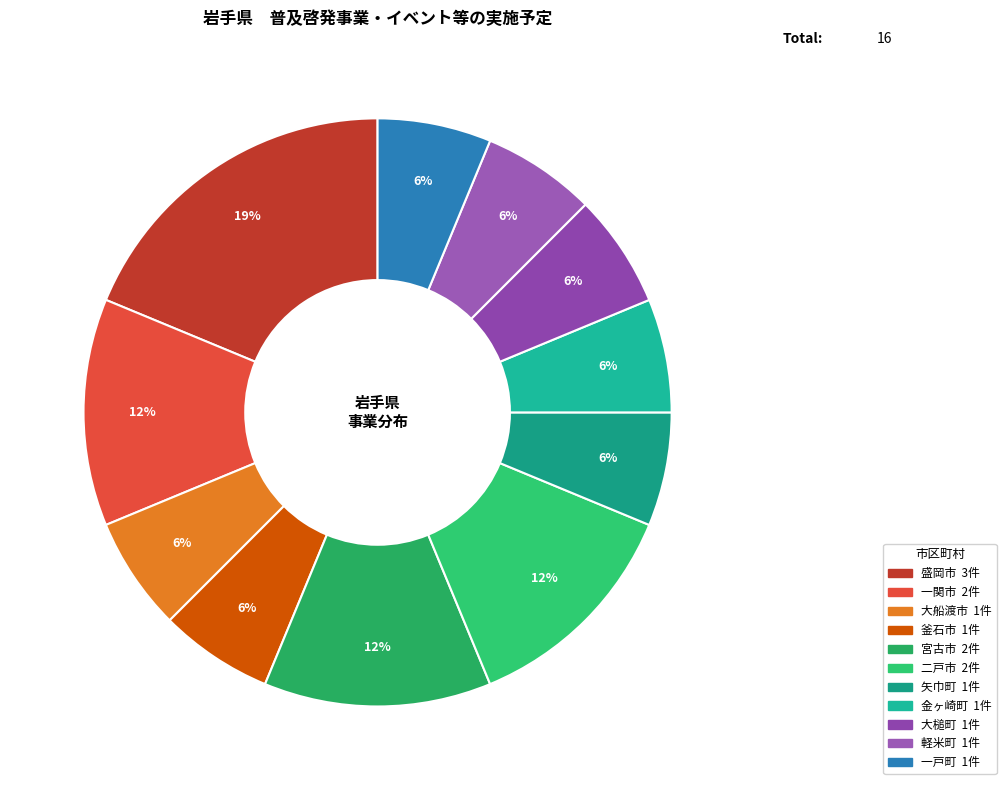

Count the number of slices in the pie.

11